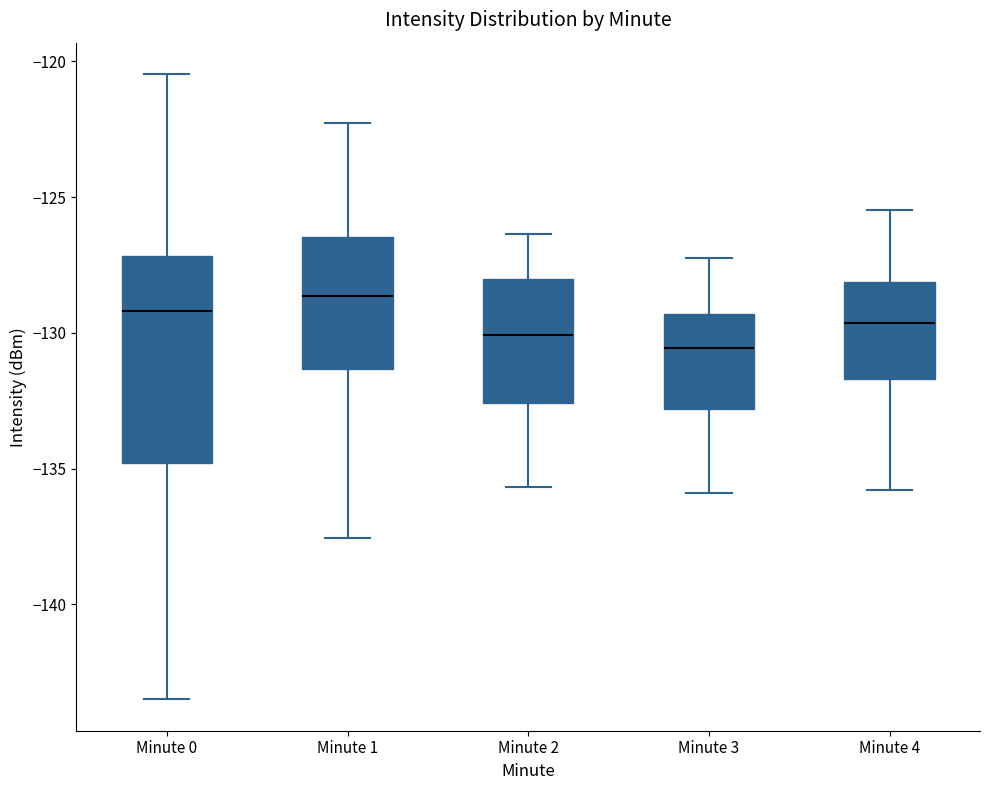

Reading left to right, read every box against the y-axis: the position of its median line, the range the box covers, and the ends of its whiskers. The values are not printed on the chart, so give them approximately, as read against the axis.

Minute 0: median -129.0, box -135.0 to -127.0, whiskers -143.5 to -120.5
Minute 1: median -128.5, box -131.5 to -126.5, whiskers -137.5 to -122.5
Minute 2: median -130.0, box -132.5 to -128.0, whiskers -135.5 to -126.5
Minute 3: median -130.5, box -133.0 to -129.5, whiskers -136.0 to -127.0
Minute 4: median -129.5, box -131.5 to -128.0, whiskers -136.0 to -125.5